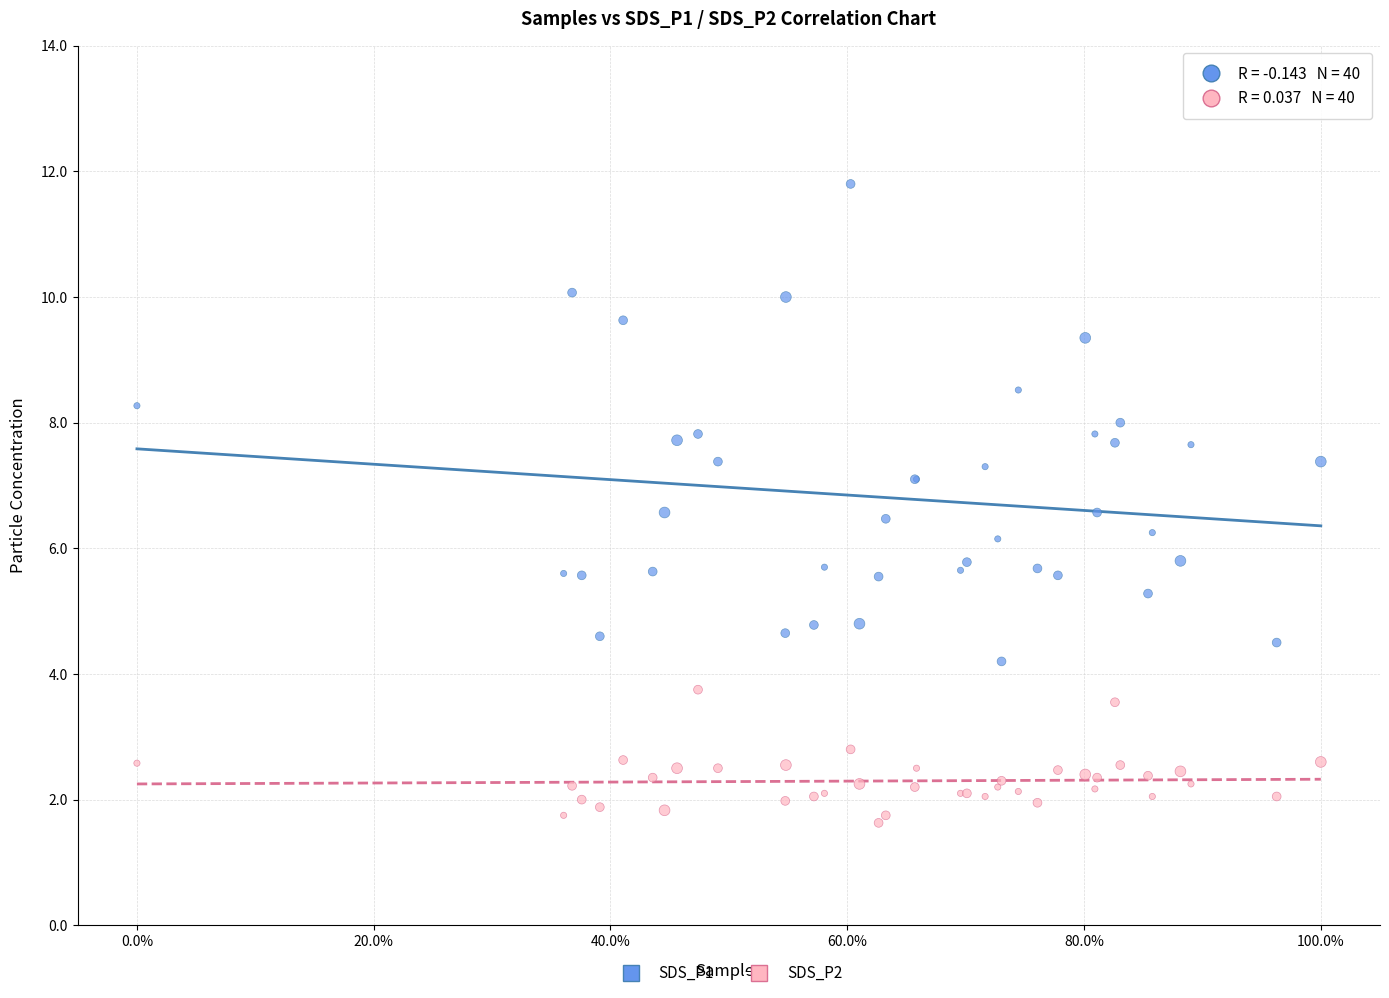

What are all the series names shown in the legend?

SDS_P1, SDS_P2